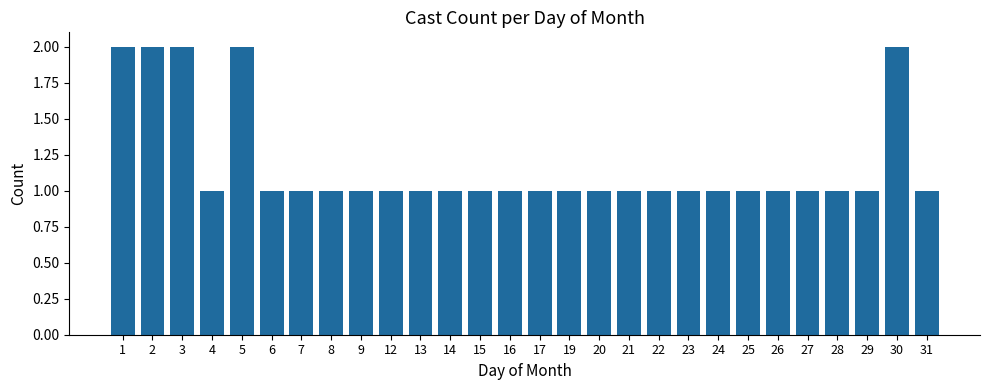

Count the values in the range 1 to 2.

28